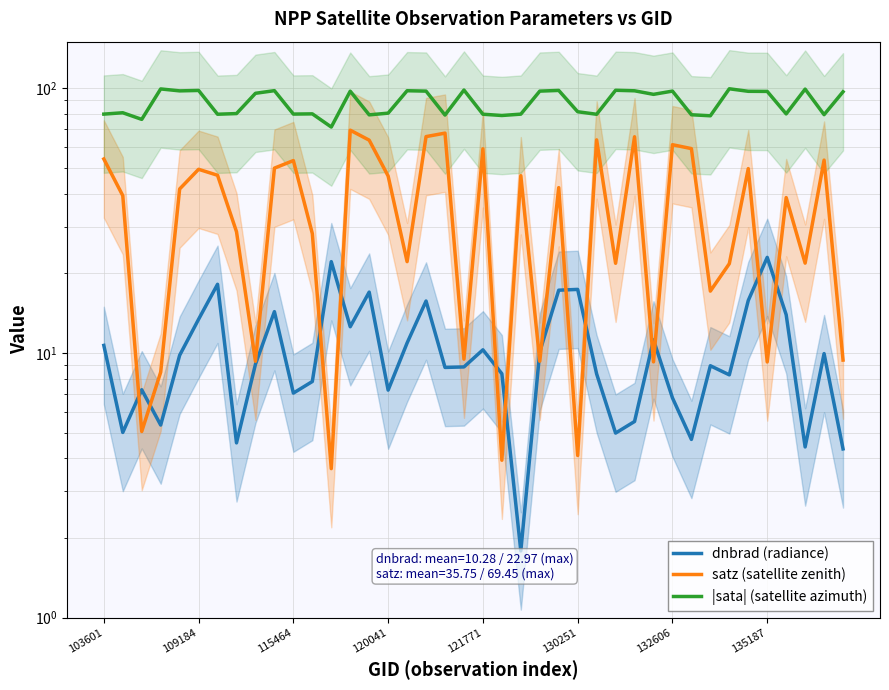

What is the greatest value displayed?

99.6